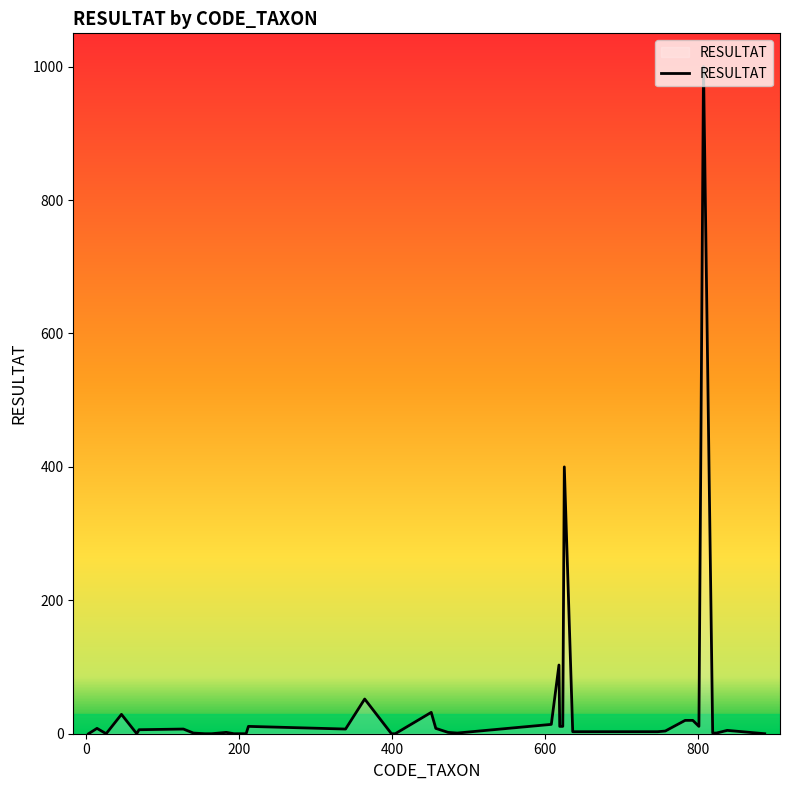

What is the greatest value displayed?

1000